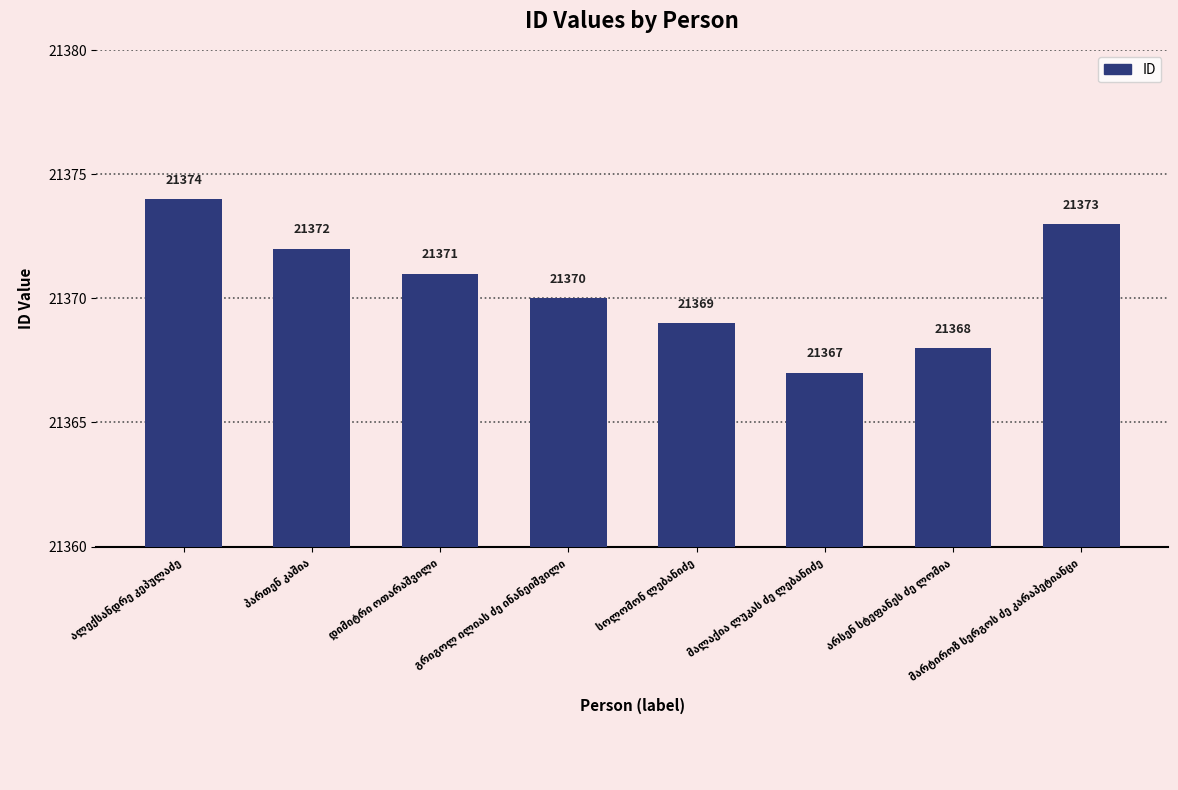

What is the minimum value shown in the chart?

21367